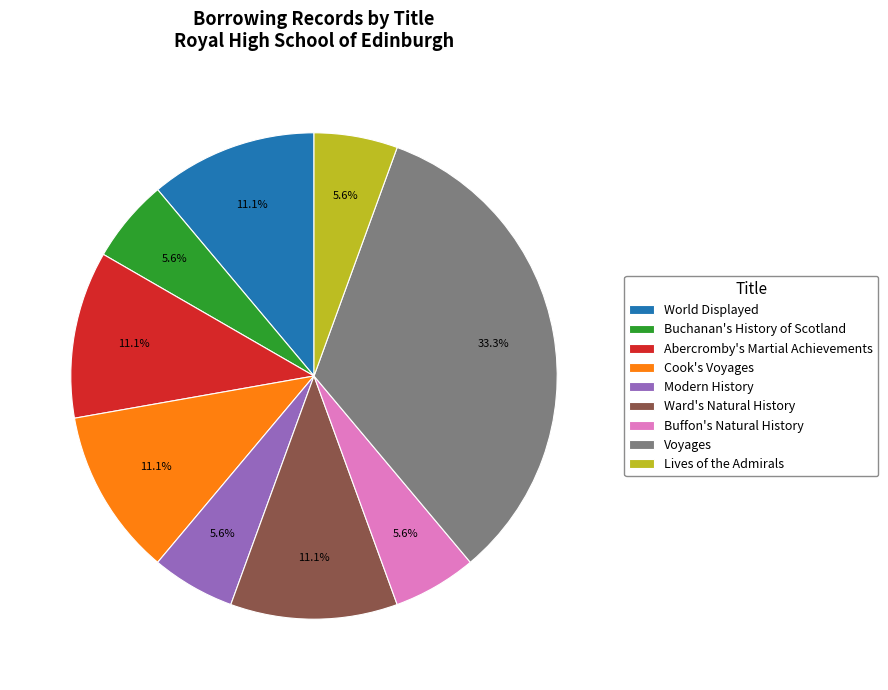

Count the number of slices in the pie.

9